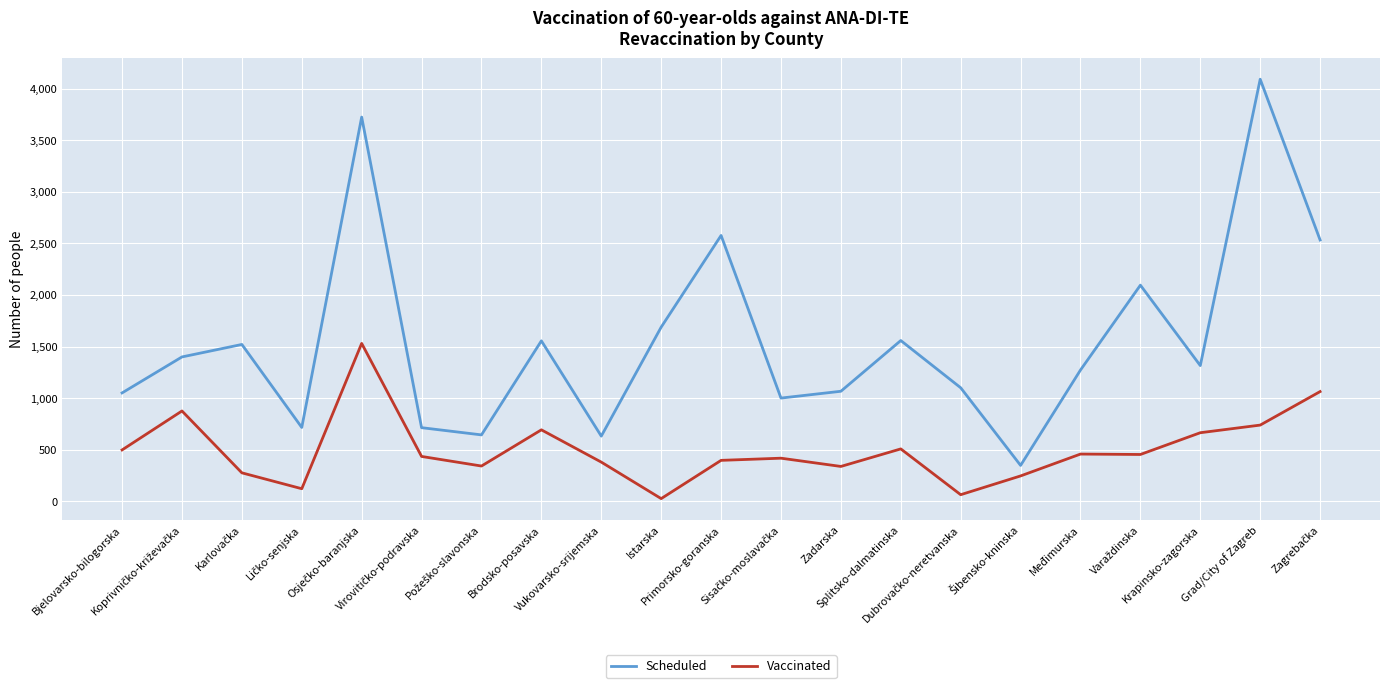

True or false: Vaccinated and Scheduled intersect in this chart.

False